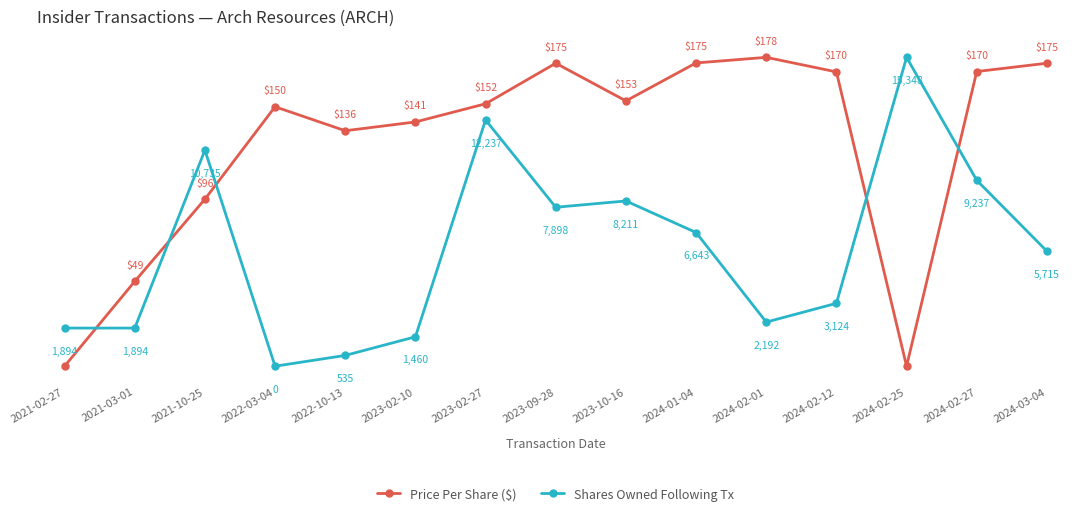

At which category is the sum across all series the highest?

2023-02-27